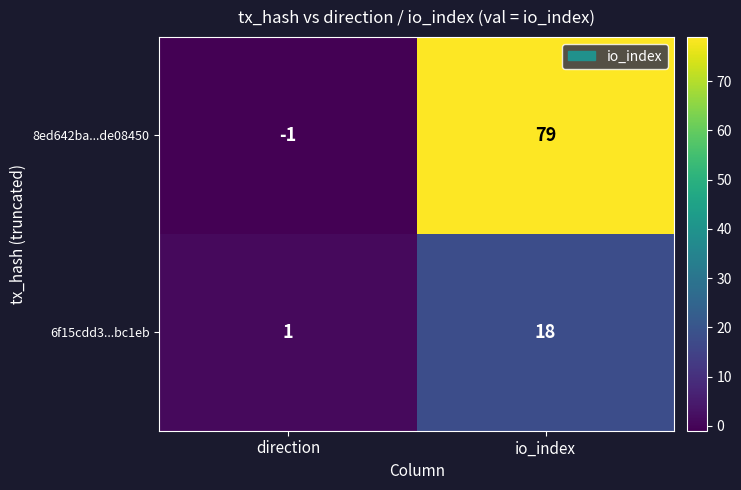

Which label corresponds to the largest value in the chart?

io_index